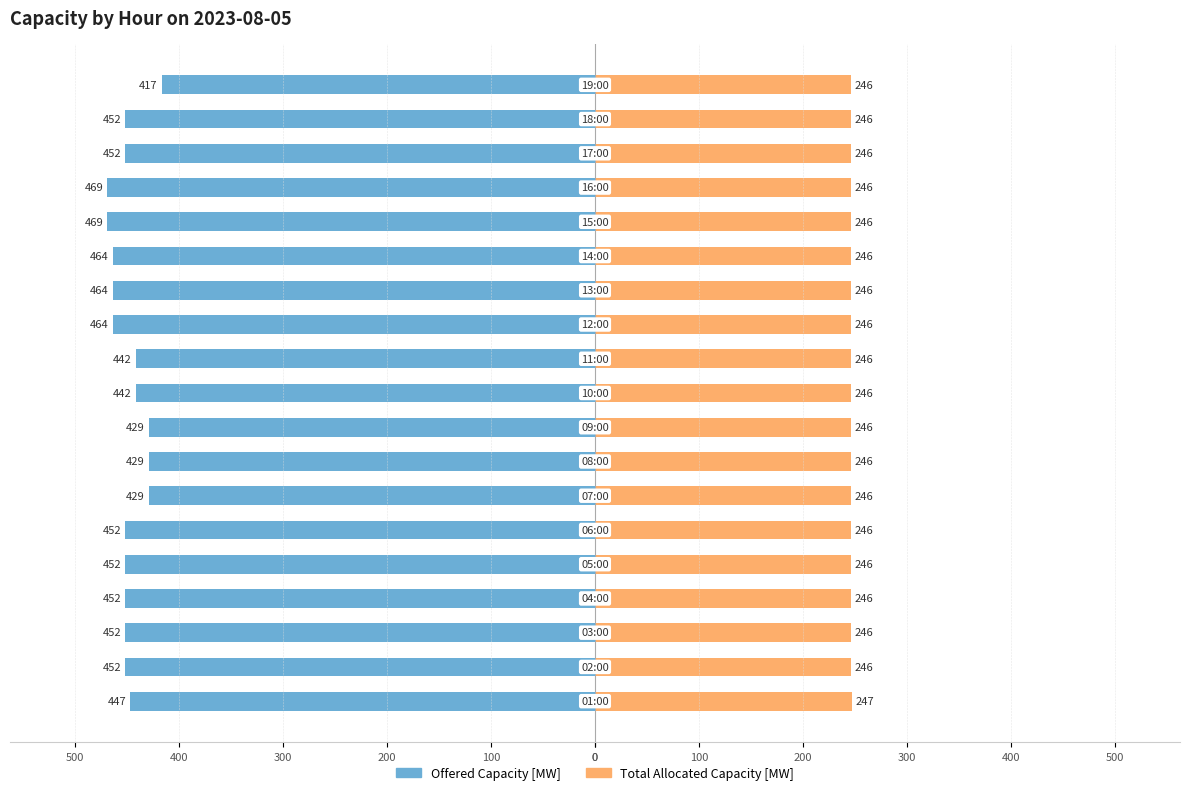

How many data points in Total Allocated Capacity [MW] are above 246?

1